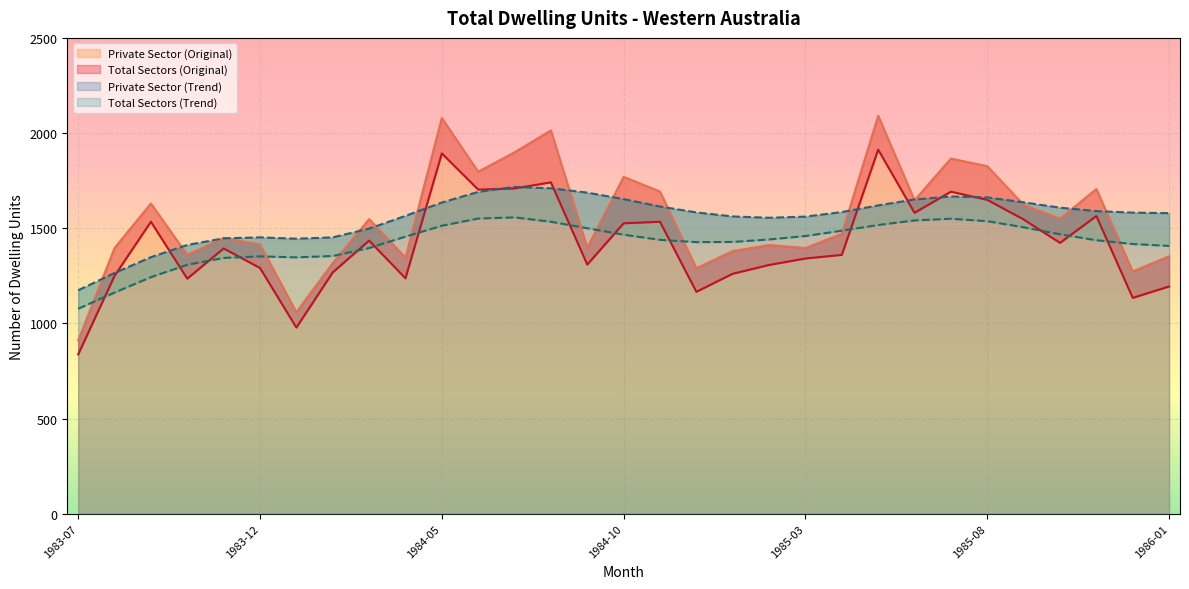

What is the minimum value for Private Sector (Trend)?

1174